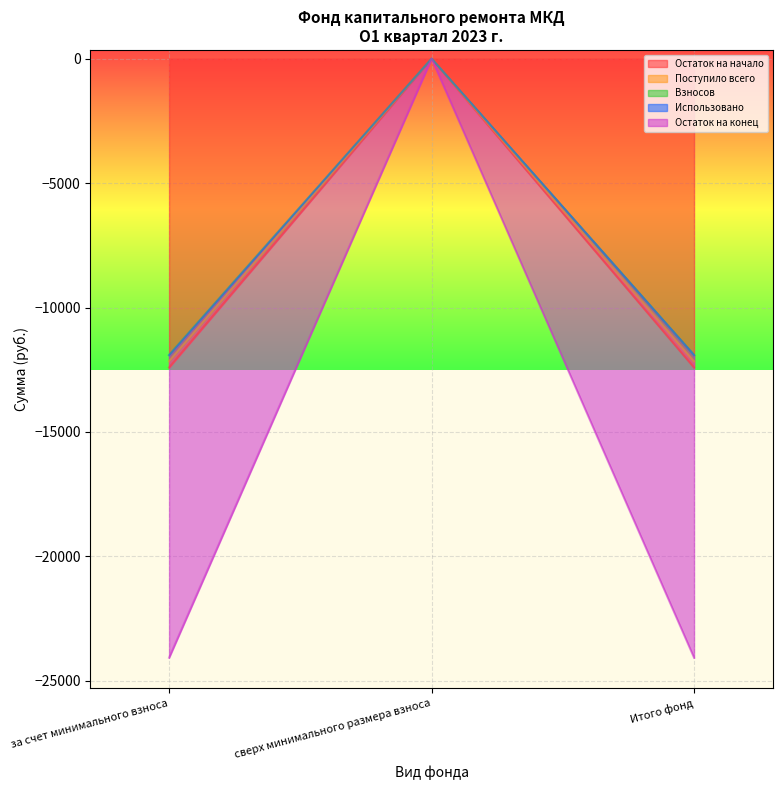

What is the label of the 2nd point from the left?

сверх минимального размера взноса